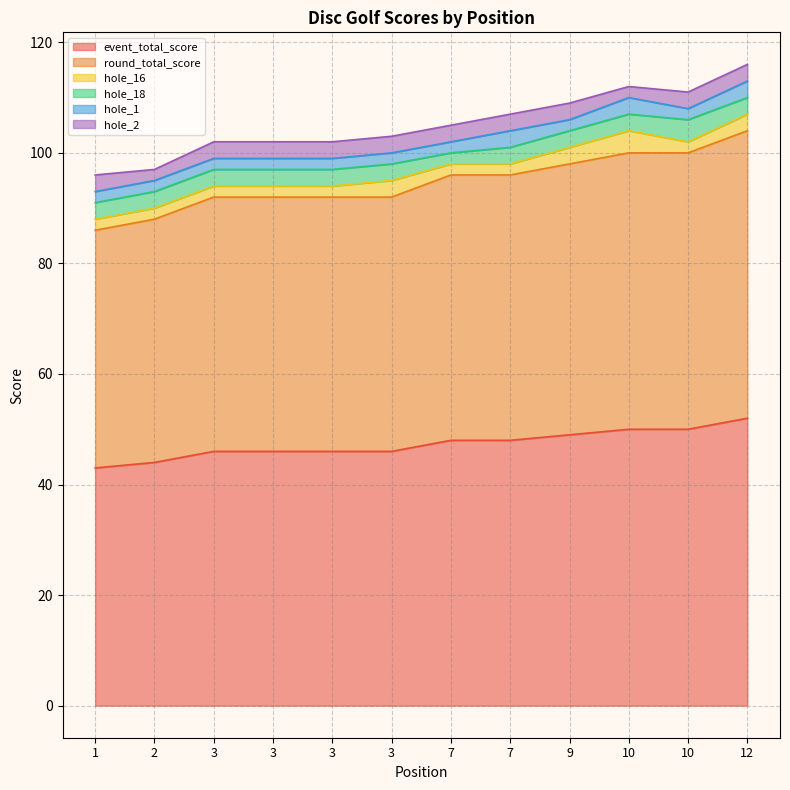

True or false: hole_1 has more than 1 points higher than both neighbors.

True